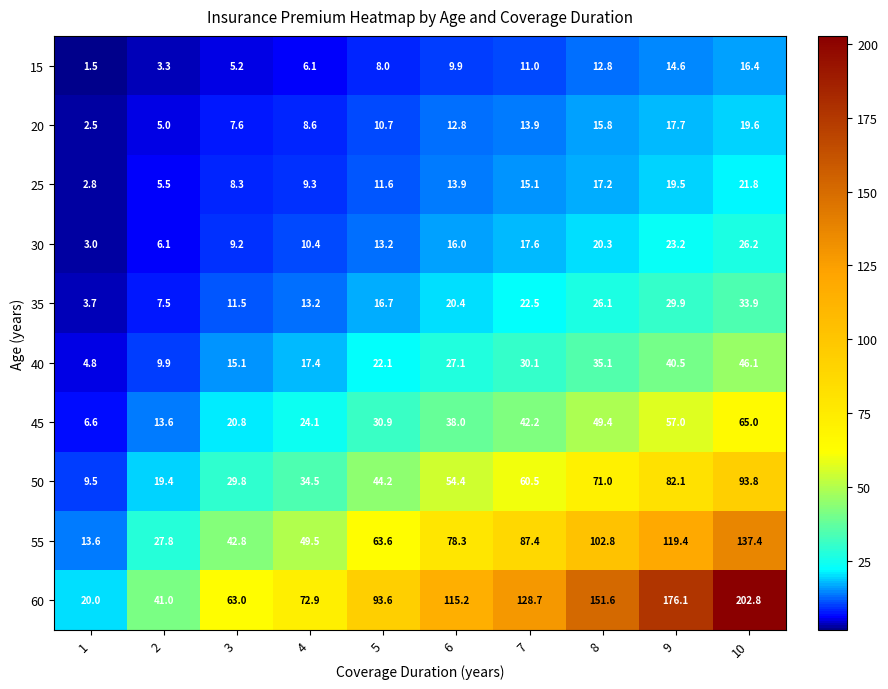

Which label corresponds to the largest value in the chart?

10